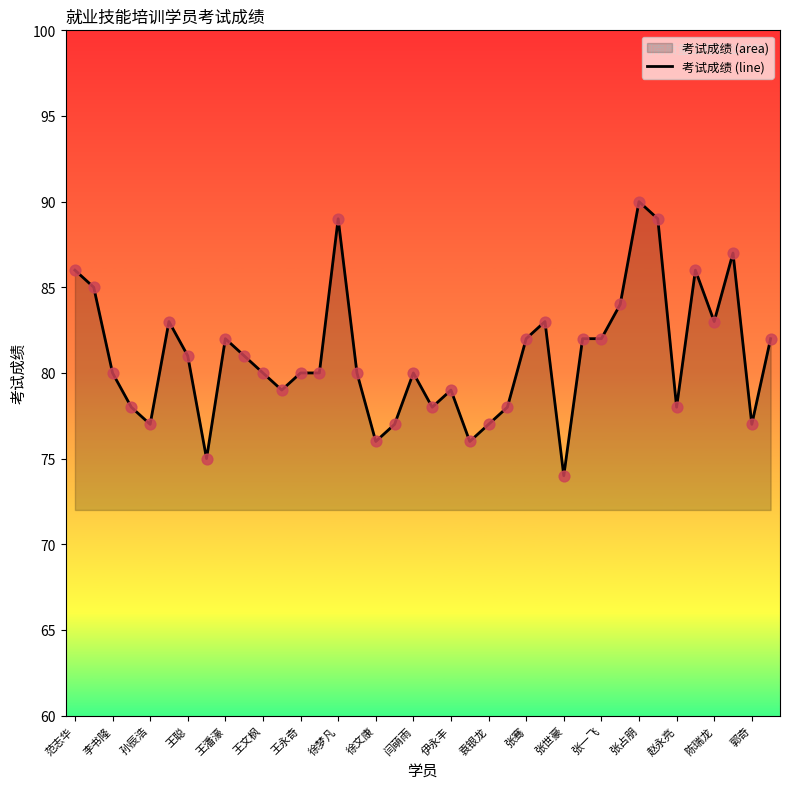

What is the change in value from 王潘濠 to 陈瑞龙?

+1